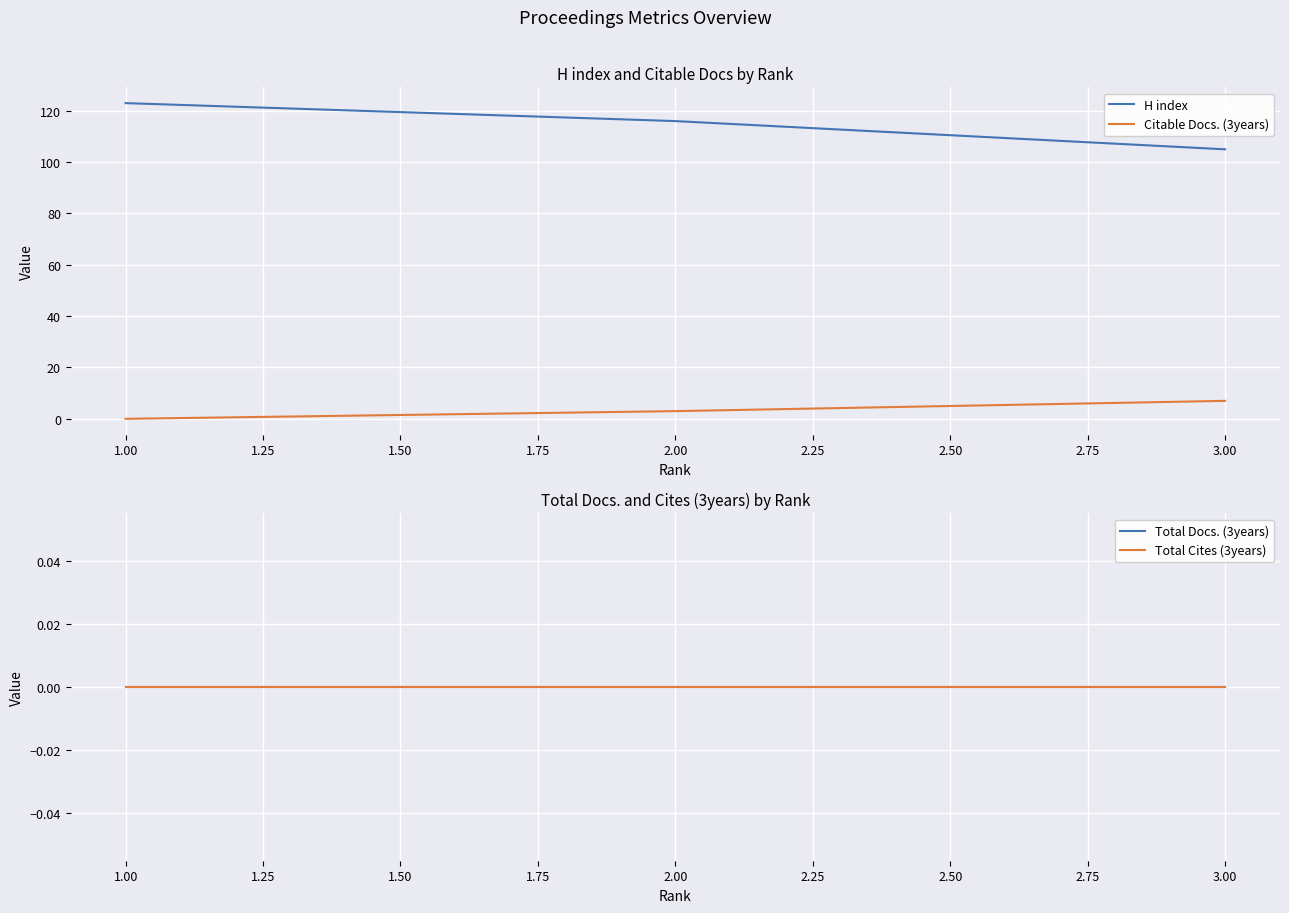

Which category has the highest value in the Citable Docs. (3years) series?

3.00